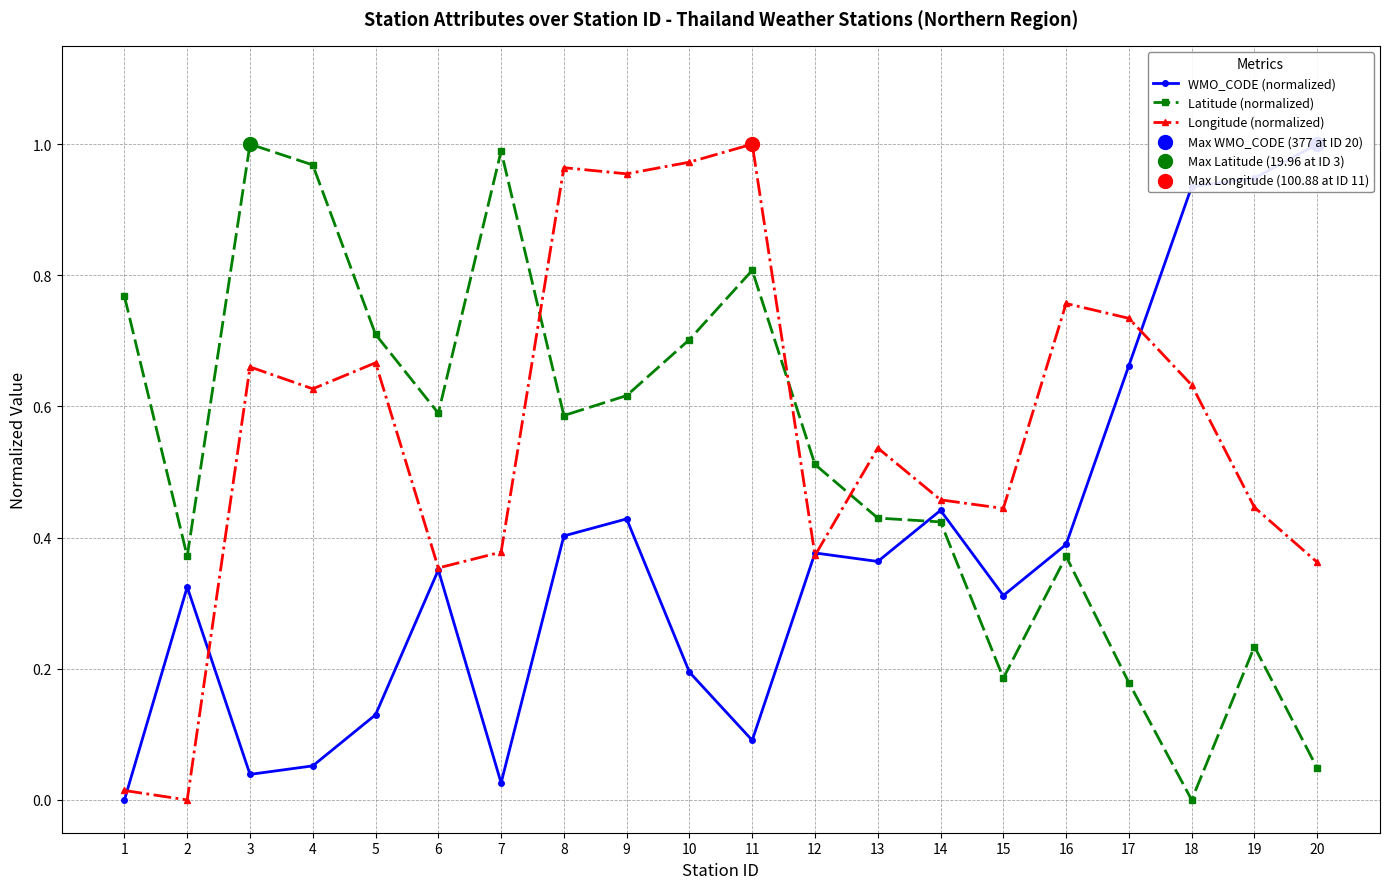

Is the value of WMO_CODE (normalized) at 15 greater than the value of Longitude (normalized) at 2?

Yes